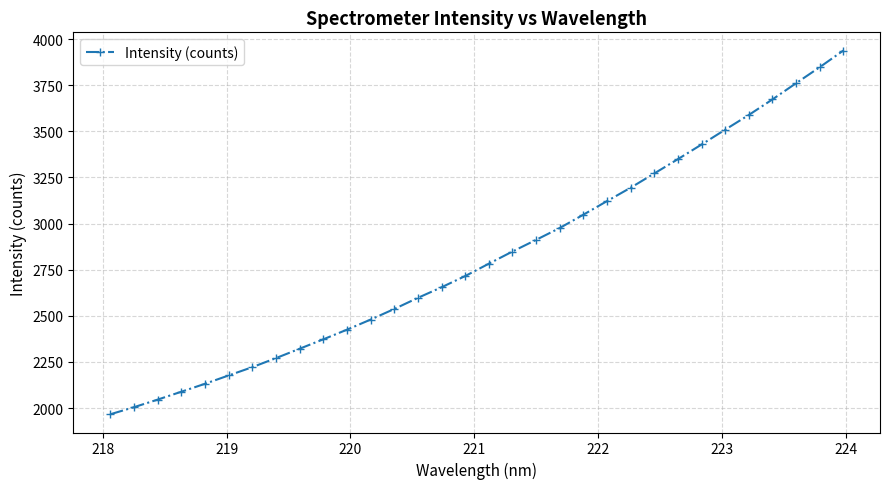

What is the maximum value shown in the chart?

3938.2